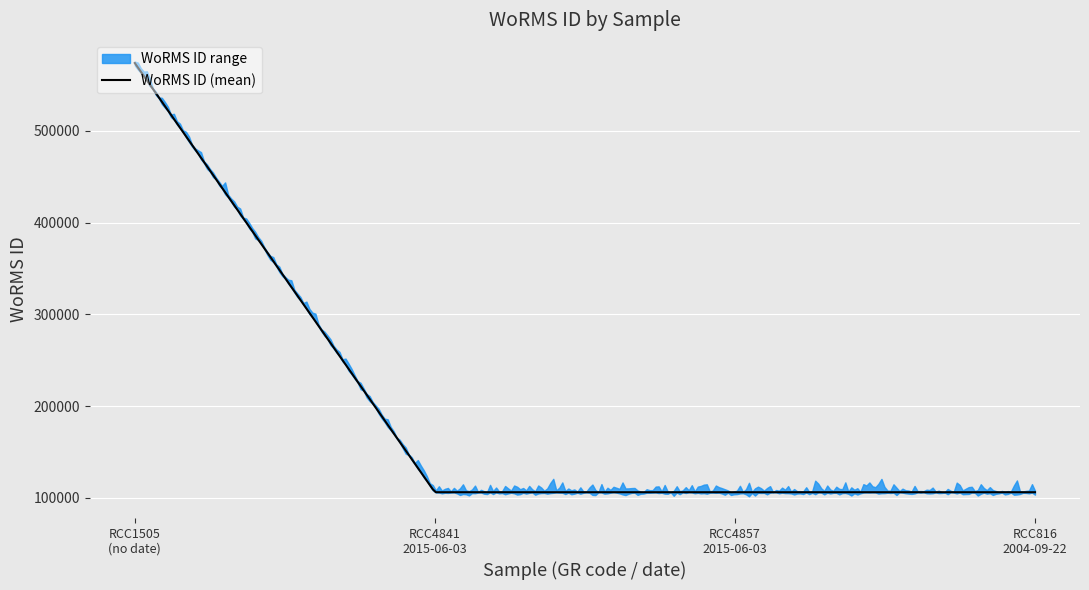

What is the lowest value of the WoRMS ID (mean) series?

106285.0